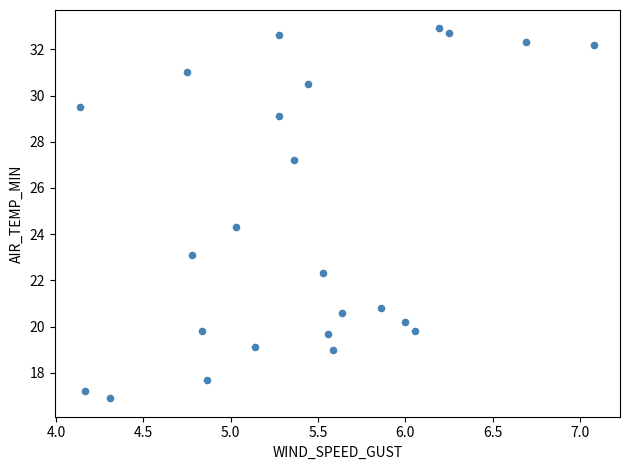

What is the range of X values (max minus min)?

2.9